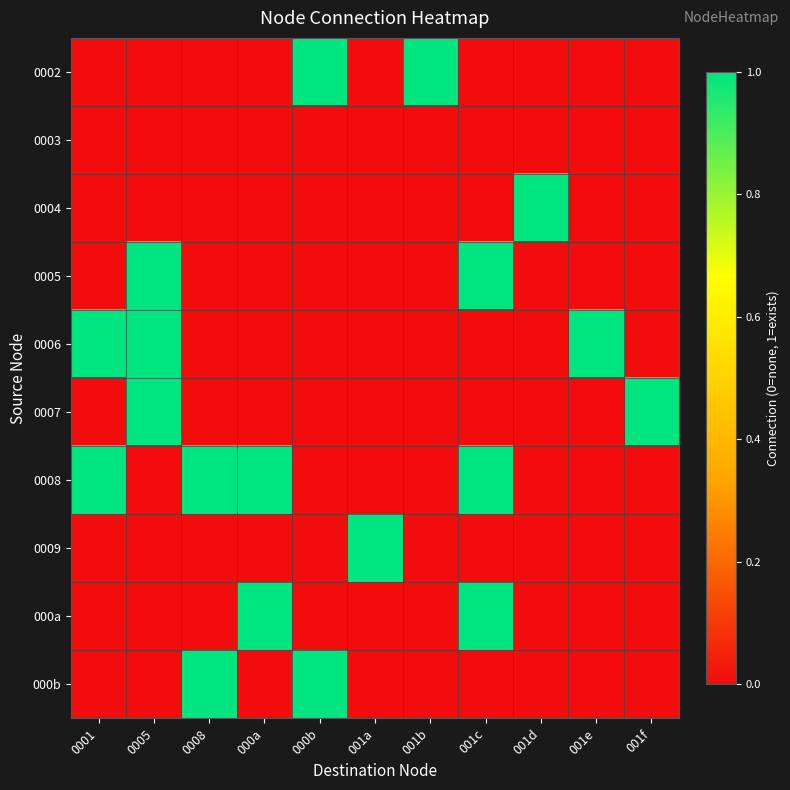

Which label corresponds to the smallest value in the chart?

0001